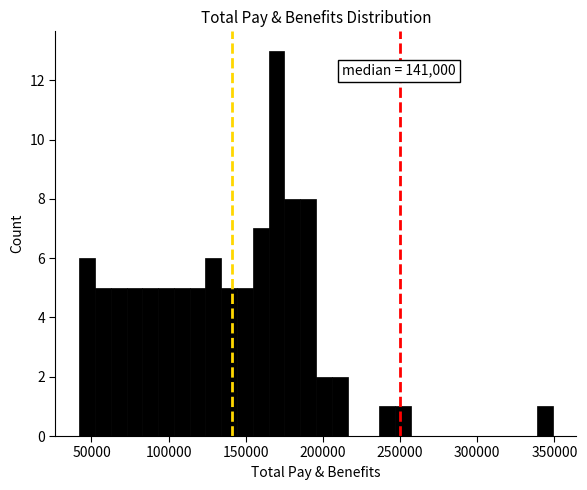

Read against the x-axis, roughly where is the centre of the tallest bar?

170000